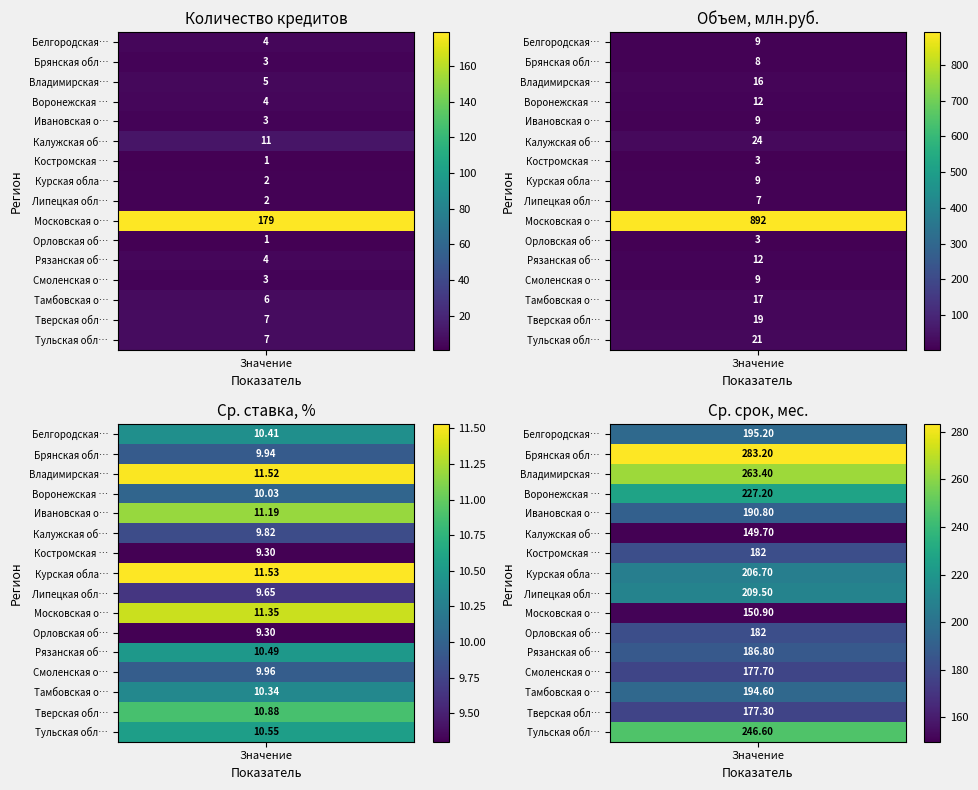

Is the value of Тульская область at Воронежская область greater than the value of Орловская область at Воронежская область?

Yes